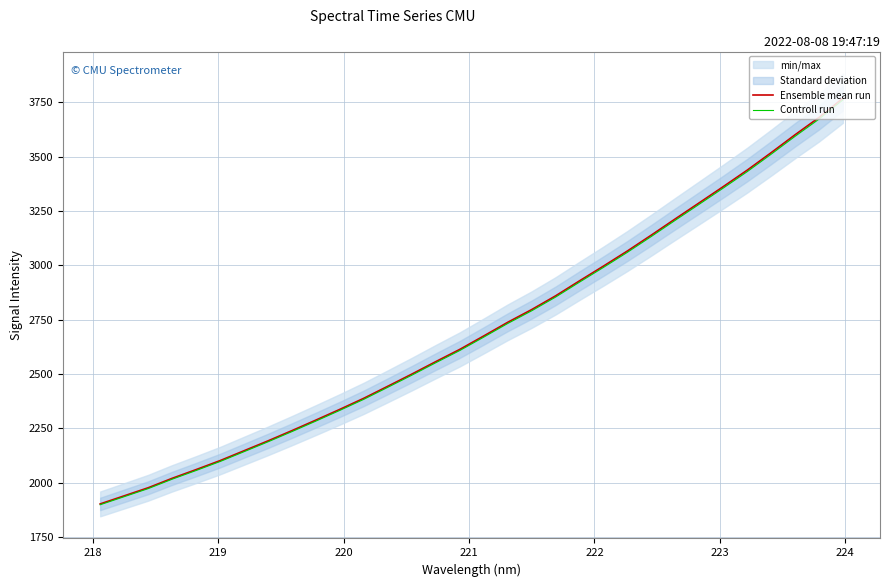

What is the minimum value for Ensemble mean run?

1902.4